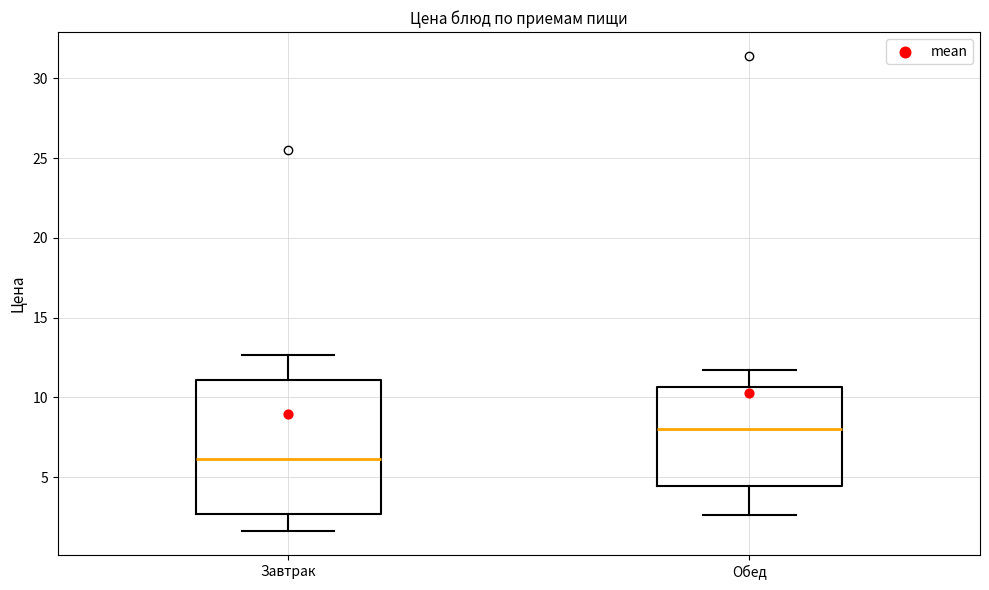

Reading left to right, transcribe this box plot: for each box, give where its median line is, the range the box spans, and where its two whiskers end, as read against the y-axis. The values are not printed on the chart, so give them approximately, as read against the axis.

Завтрак: median 6.0, box 2.5 to 11.0, whiskers 1.5 to 12.5
Обед: median 8.0, box 4.5 to 10.5, whiskers 2.5 to 11.5